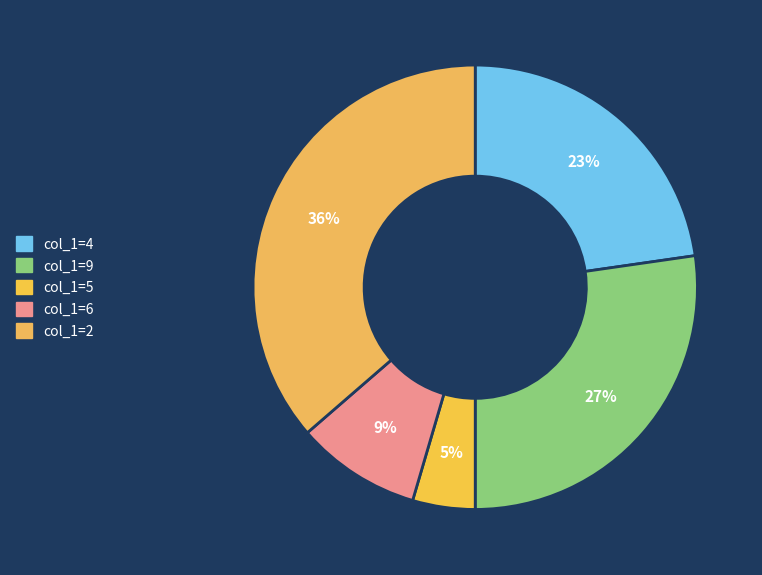

Is there a majority slice in this chart?

No